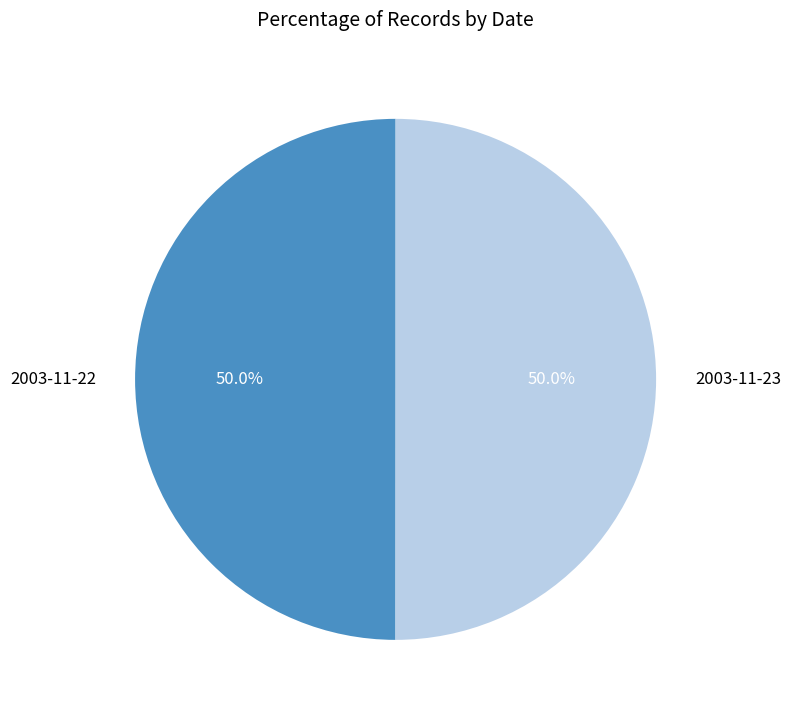

How many slices are in this pie chart?

2